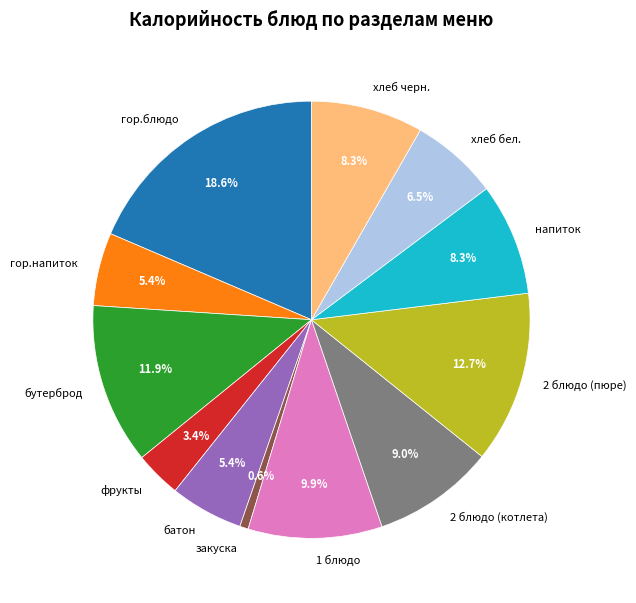

Between хлеб черн. and 2 блюдо (котлета), which is larger?

2 блюдо (котлета)